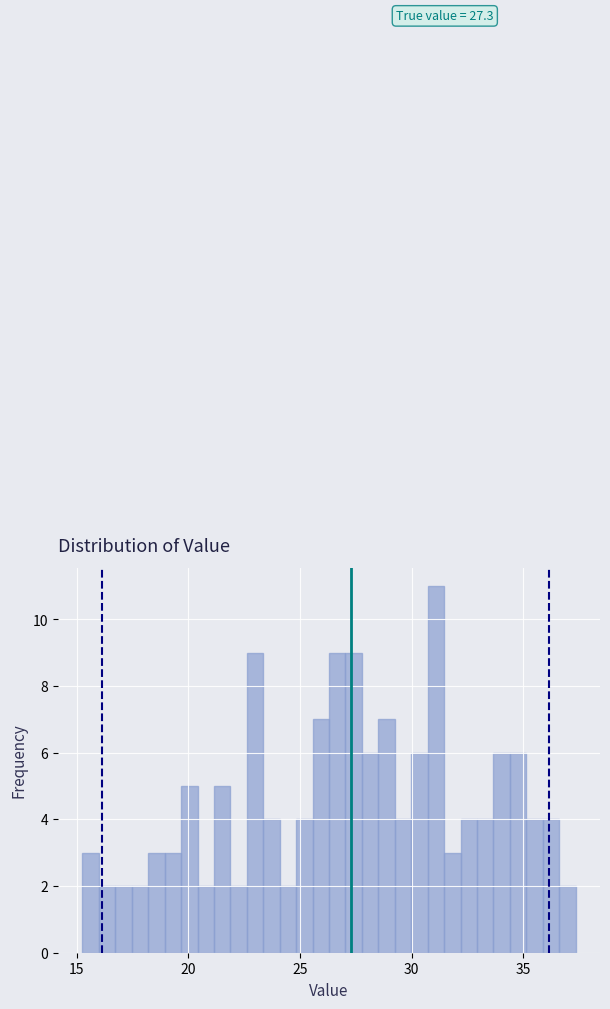

Read against the x-axis, roughly where is the centre of the tallest bar?

31.0